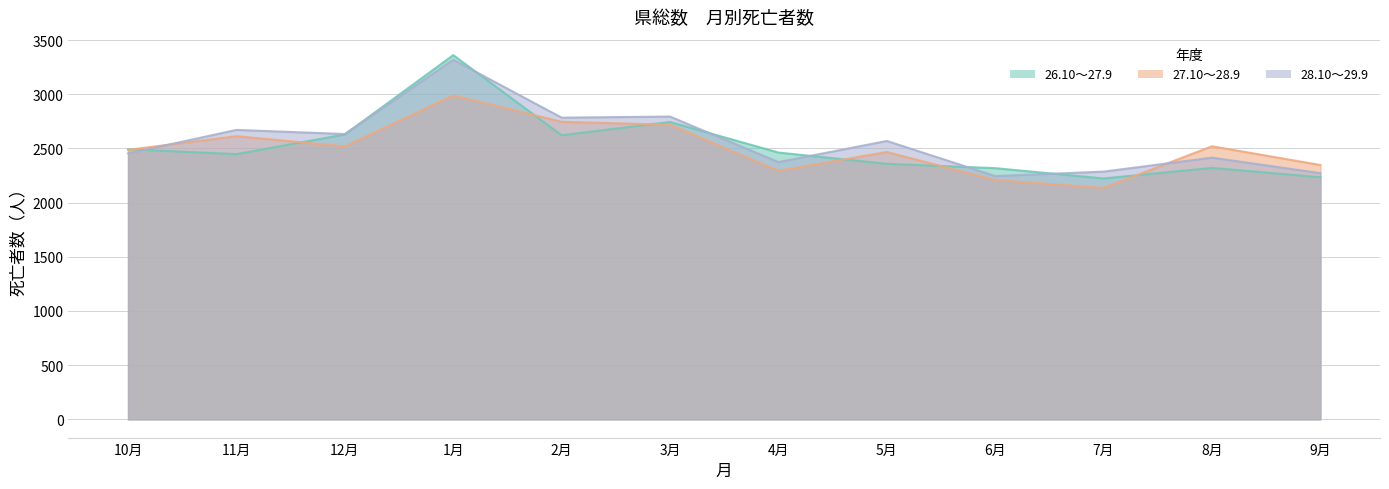

Where is 26.10～27.9 nearest to the value 2792?

3月